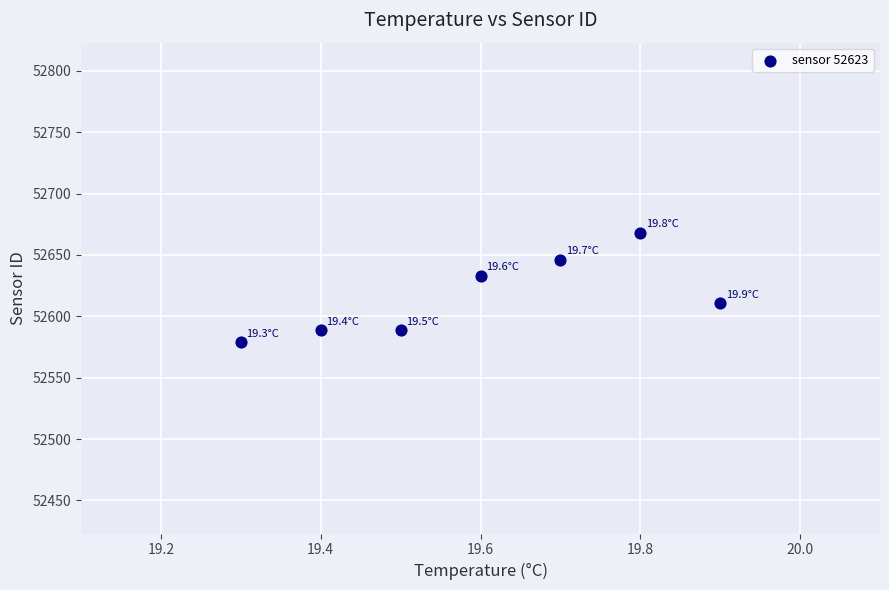

What is the average X value?

19.6